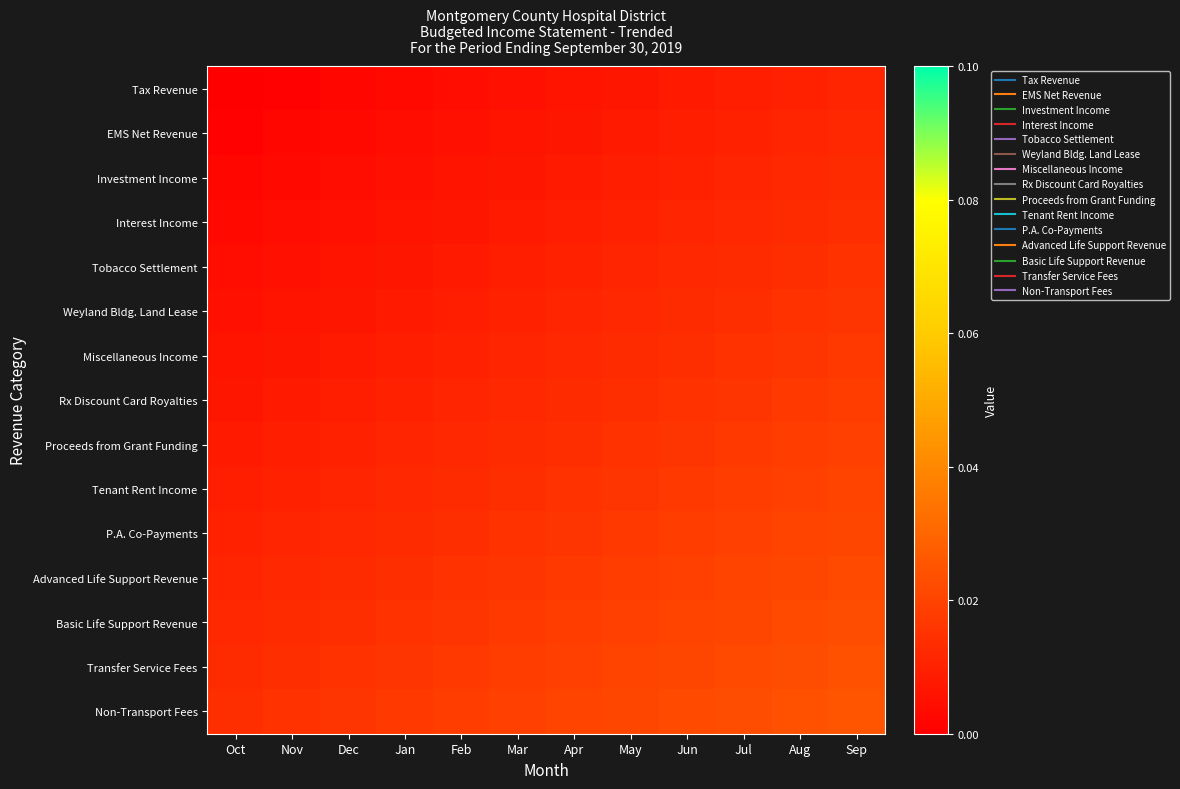

At which category does the chart reach its peak across all series?

Sep